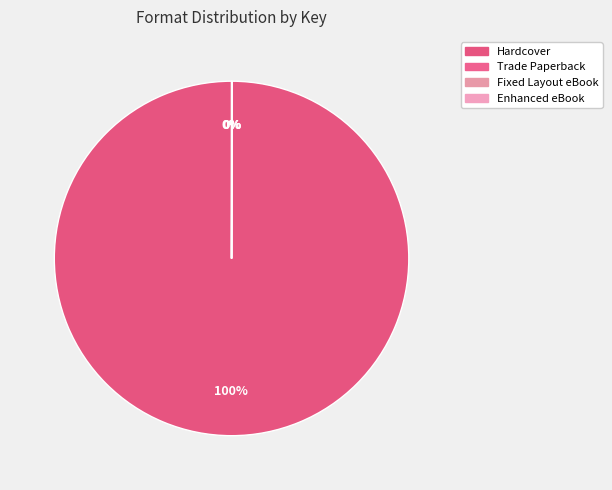

To the nearest percent, what is the average slice percentage?

25%